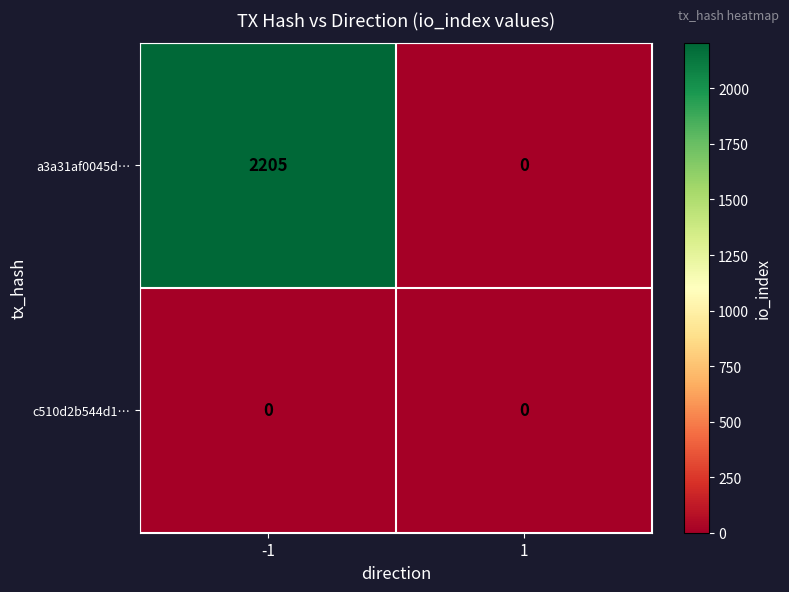

What is the sum of all a3a31af0045d… values?

2205